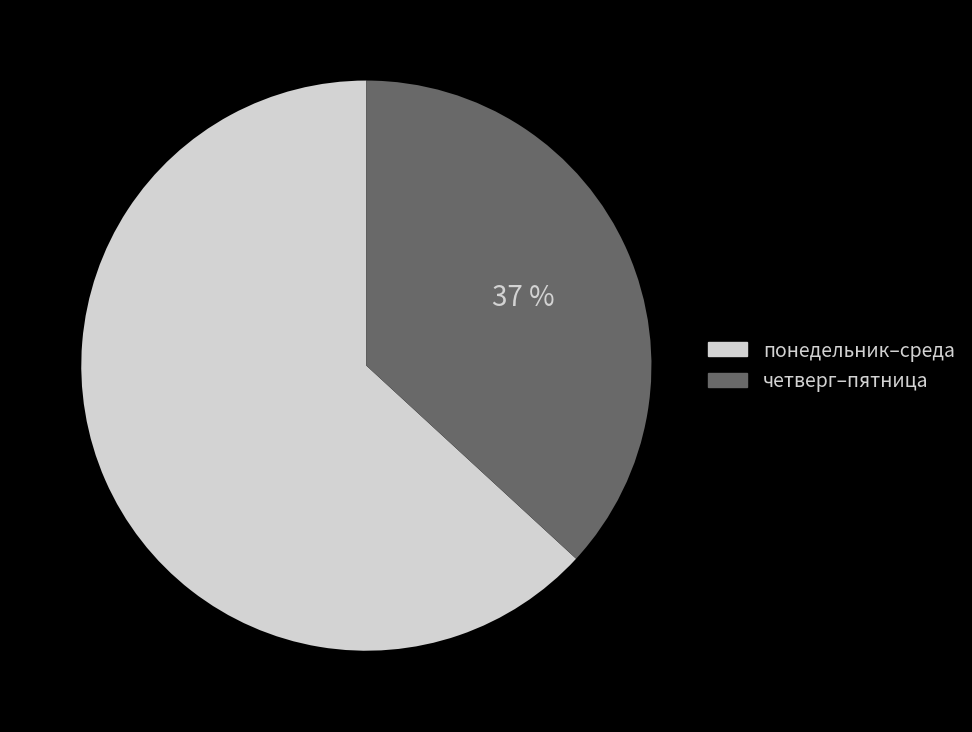

What is the majority slice?

понедельник–среда